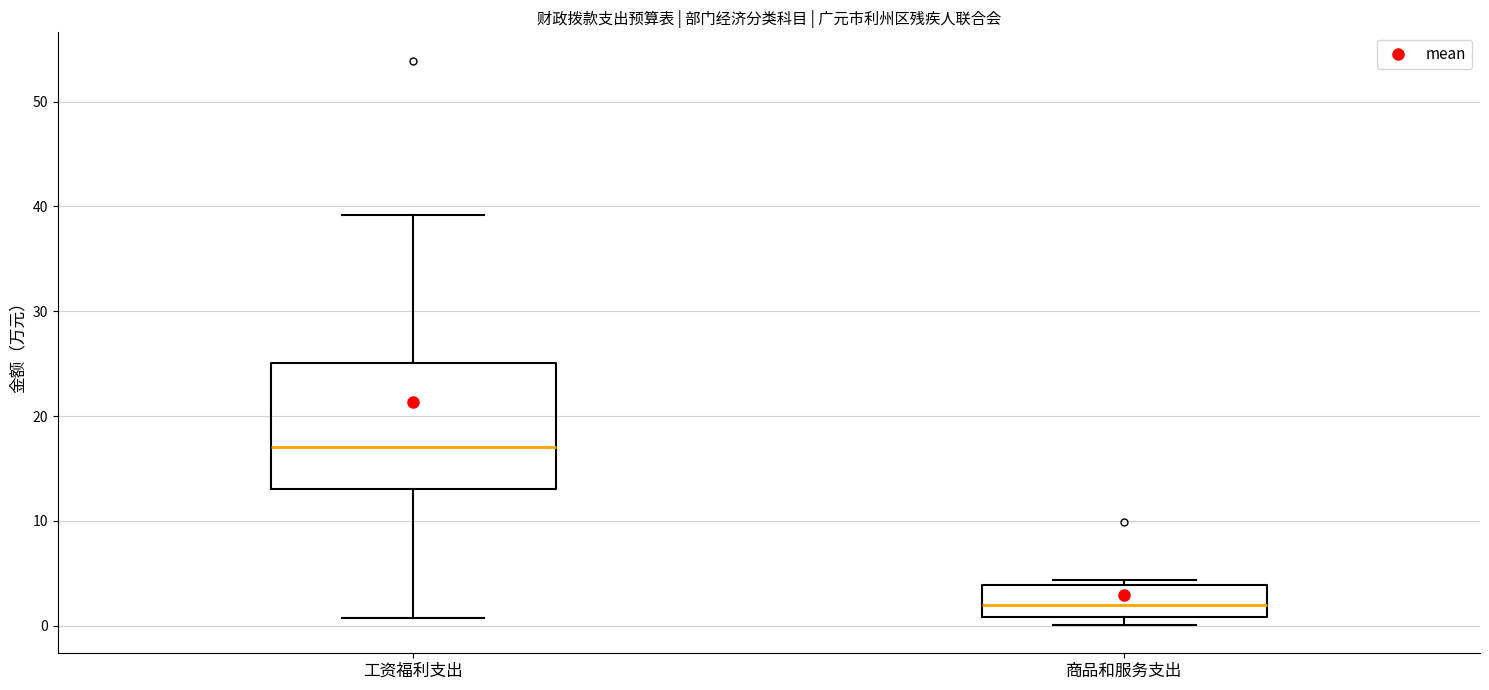

Comparing the boxes themselves (not the whiskers), which one is the tallest?

工资福利支出